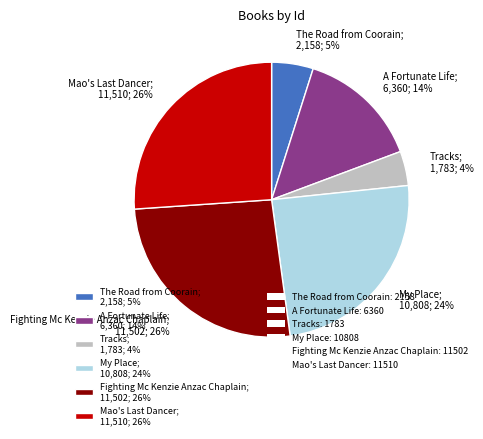

Does any single category account for the majority?

No